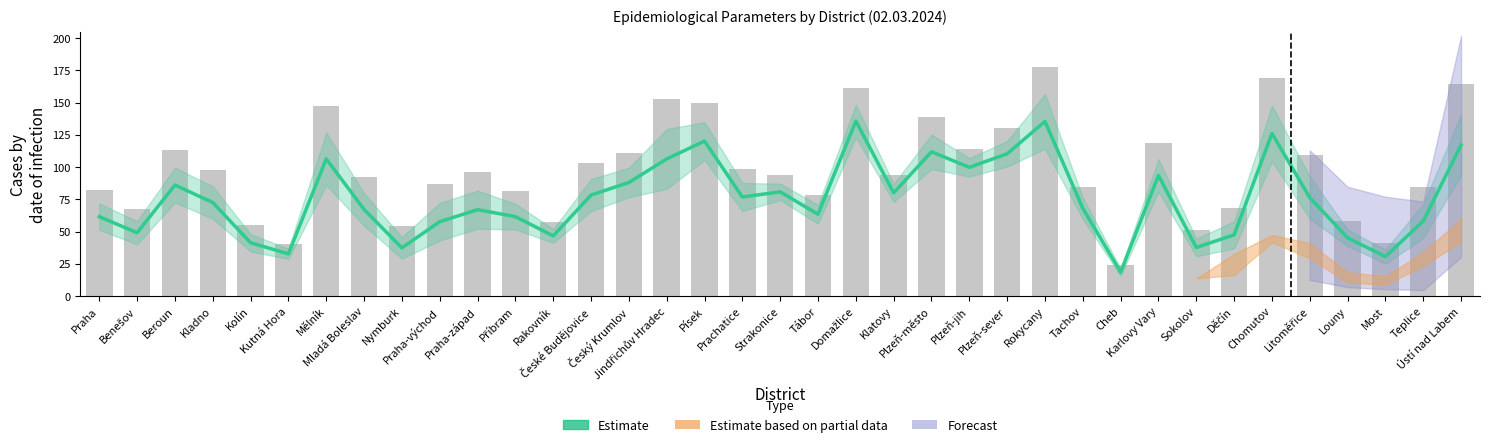

What position from the left is Tachov?

27